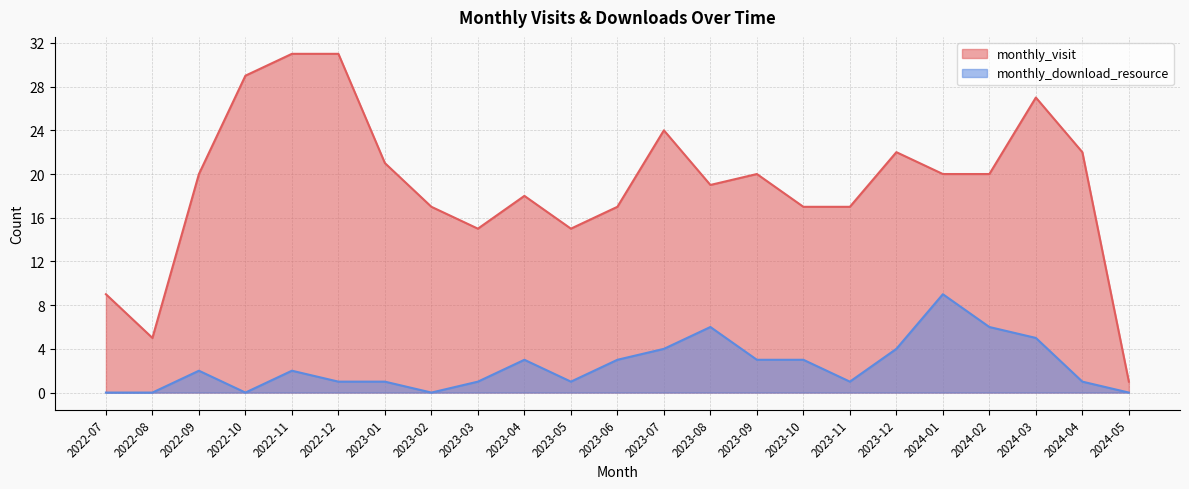

True or false: monthly_visit and monthly_download_resource intersect in this chart.

False